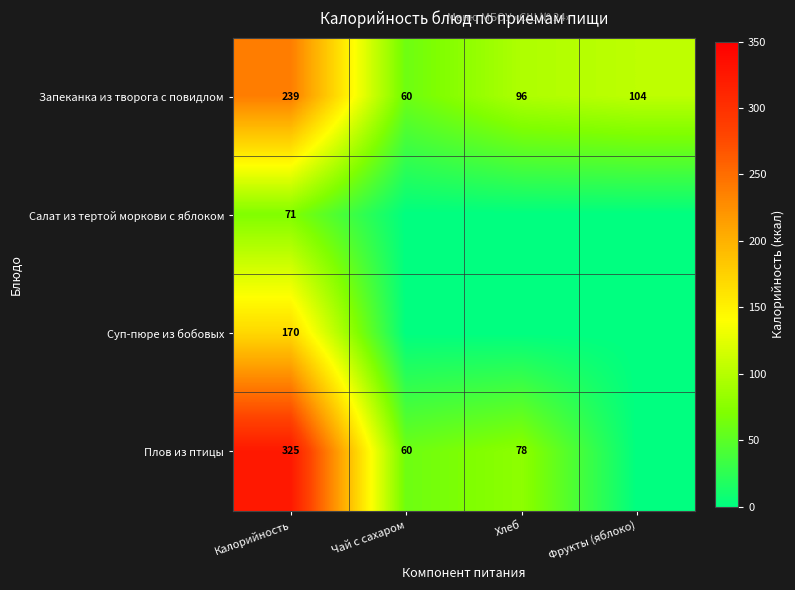

What is the difference between the Плов из птицы values at Калорийность and Хлеб?

247